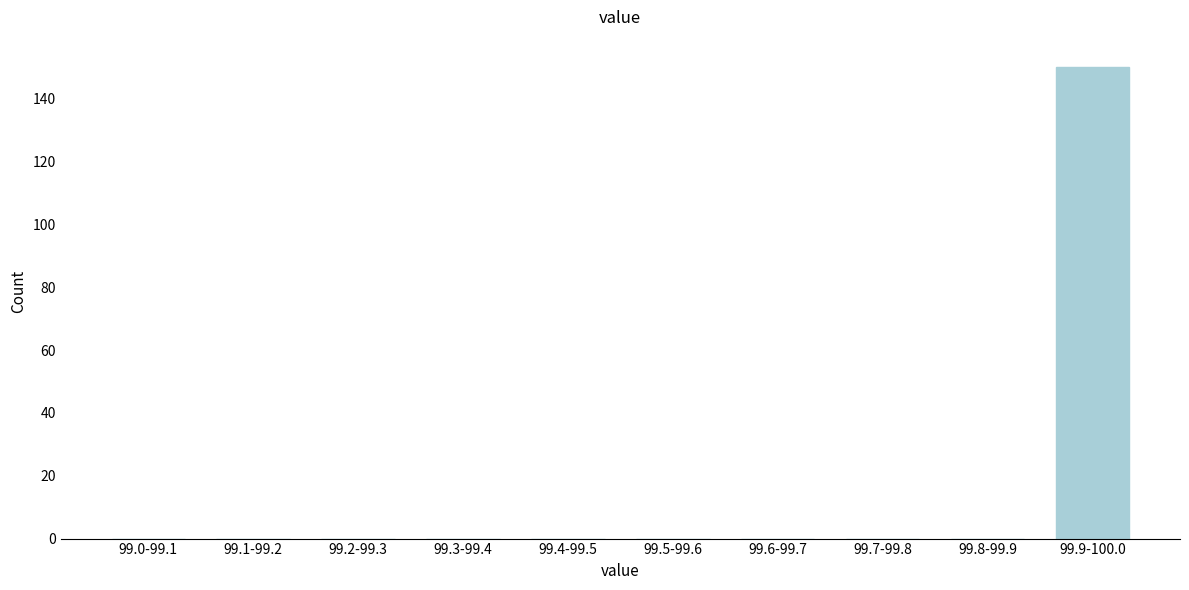

Reading right to left, list all the values displayed in this chart.

99.9-100.0=150	99.8-99.9=0	99.7-99.8=0	99.6-99.7=0	99.5-99.6=0	99.4-99.5=0	99.3-99.4=0	99.2-99.3=0	99.1-99.2=0	99.0-99.1=0